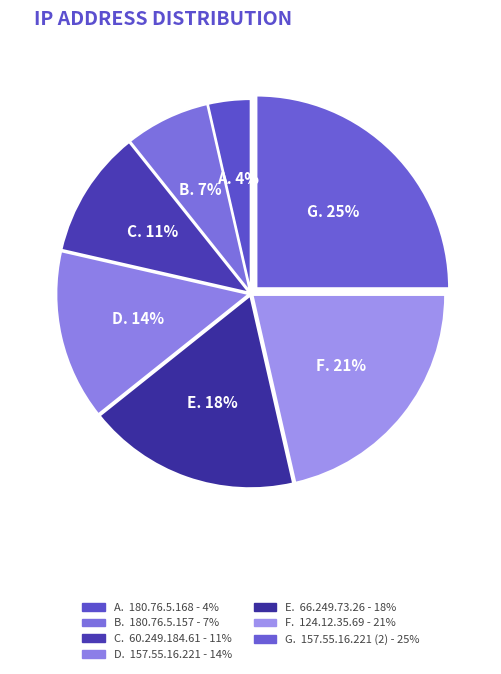

Is there a majority slice in this chart?

No